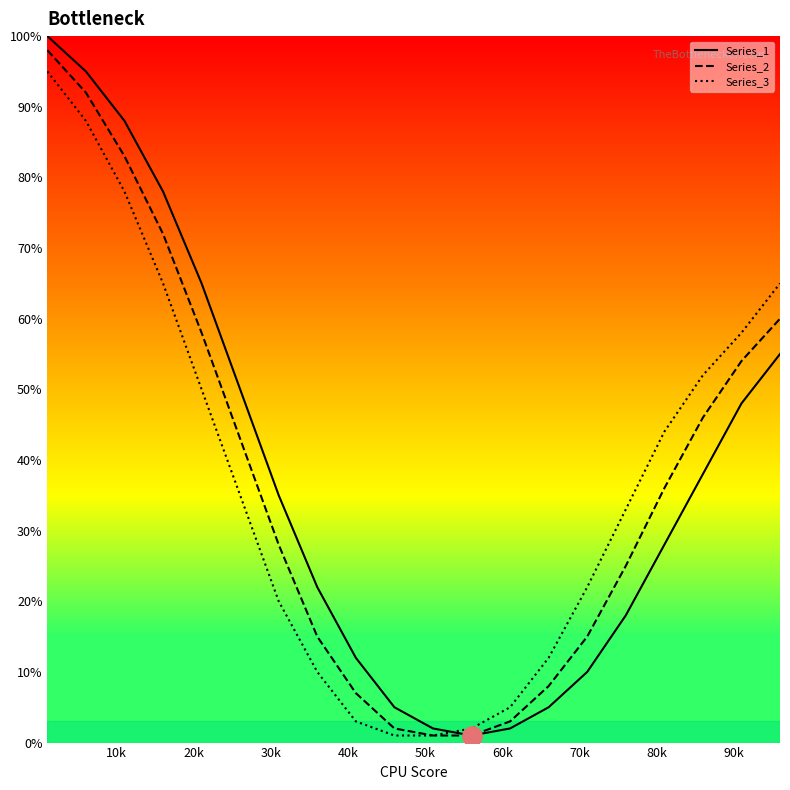

What is the sum of all Series_2 values?

747